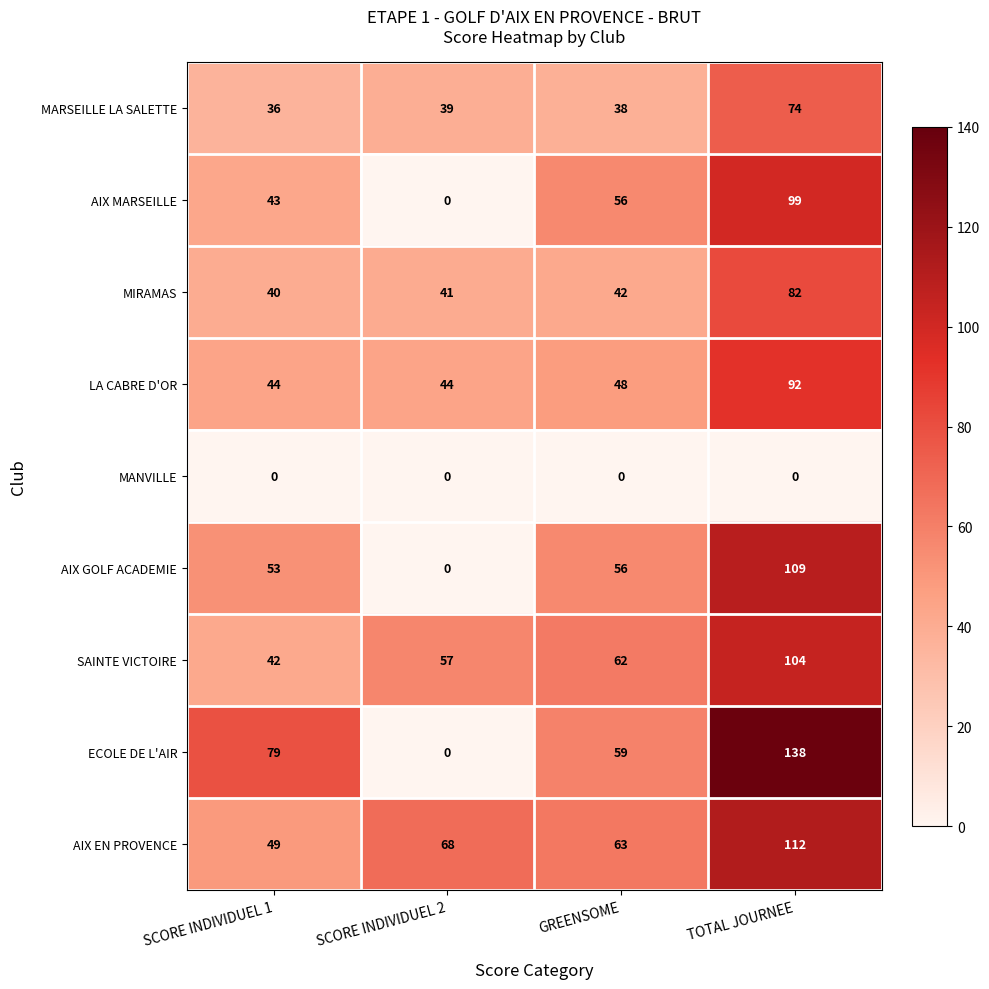

At which category does the chart reach its peak across all series?

TOTAL JOURNEE